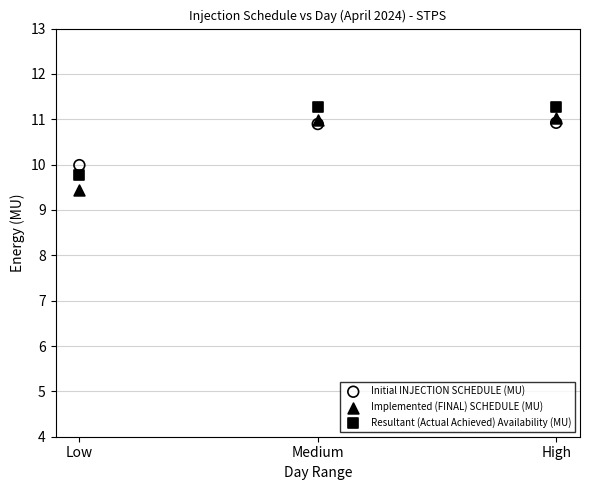

Which series has the largest Y range (max minus min)?

Implemented (FINAL) SCHEDULE (MU)